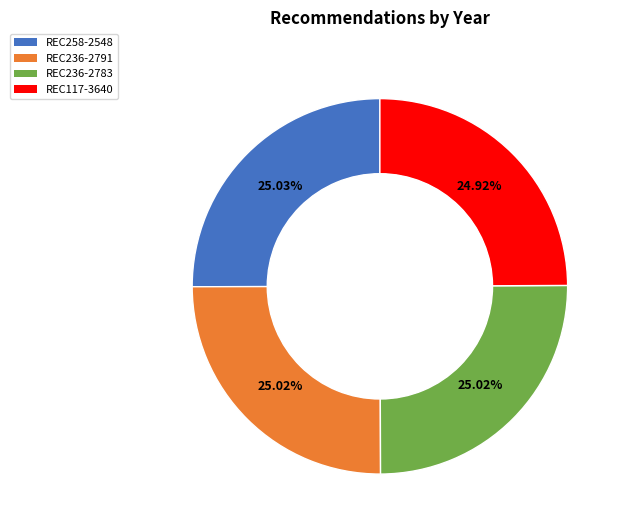

The REC236-2783 slice represents 12% of the pie. True or false?

False